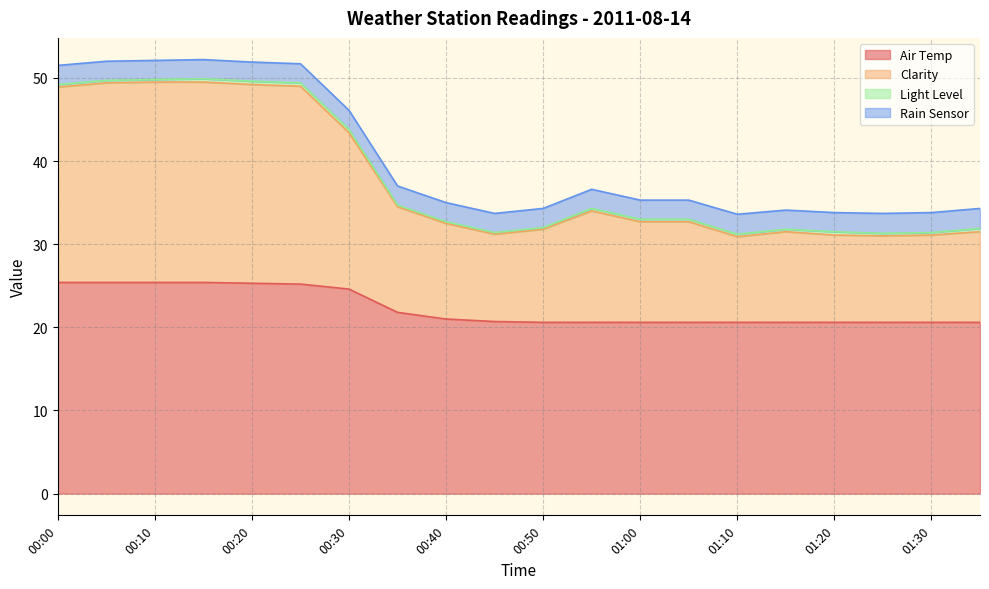

What is the average value of the Air Temp series?

22.3